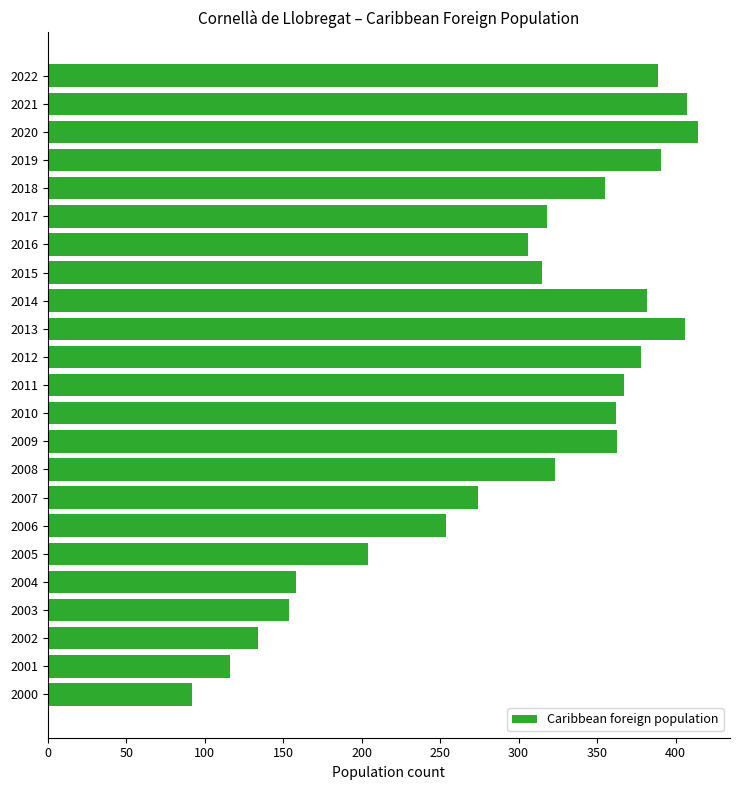

Which has a higher value, 2018 or 2016?

2018